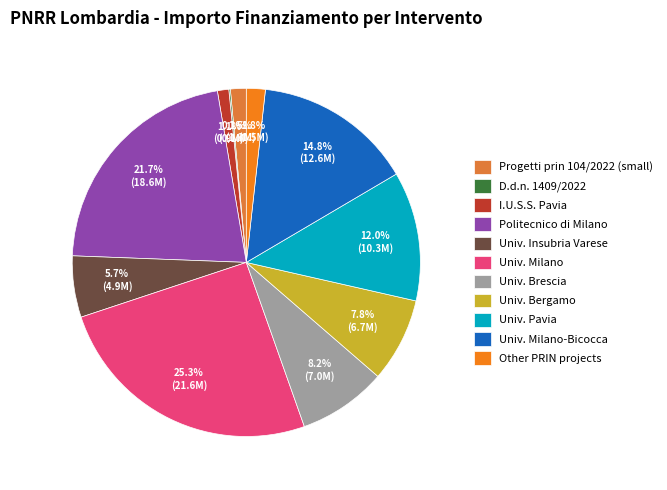

Does any single category account for the majority?

No